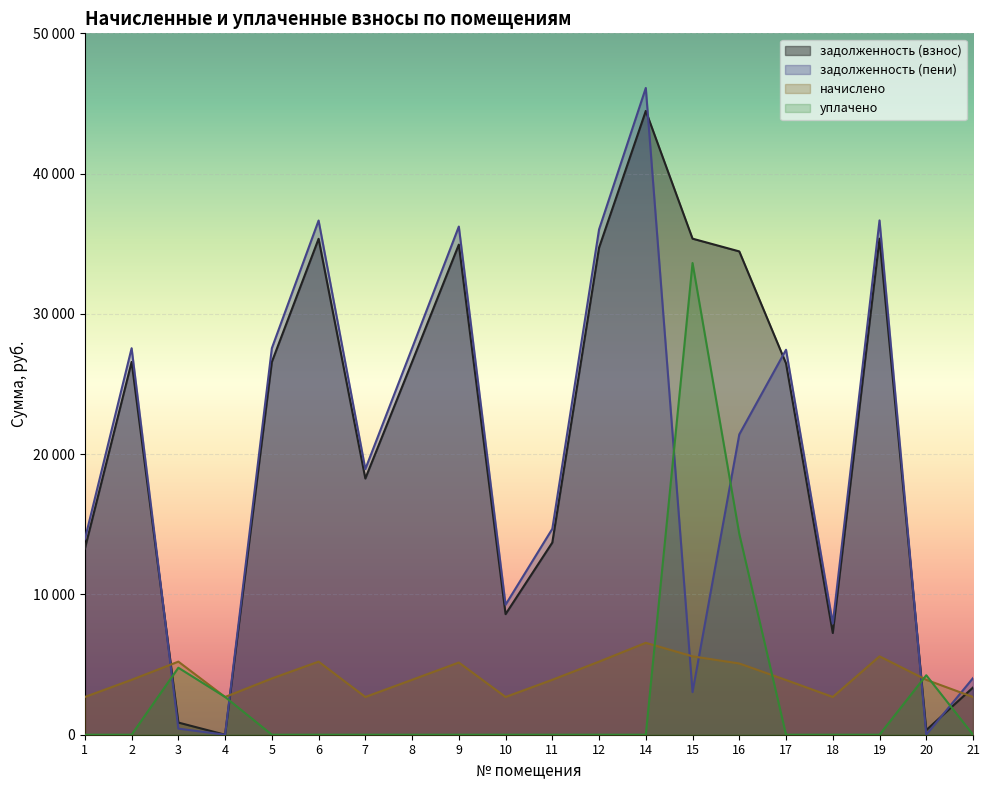

What are all the series names shown in the legend?

задолженность (взнос), задолженность (пени), начислено, уплачено